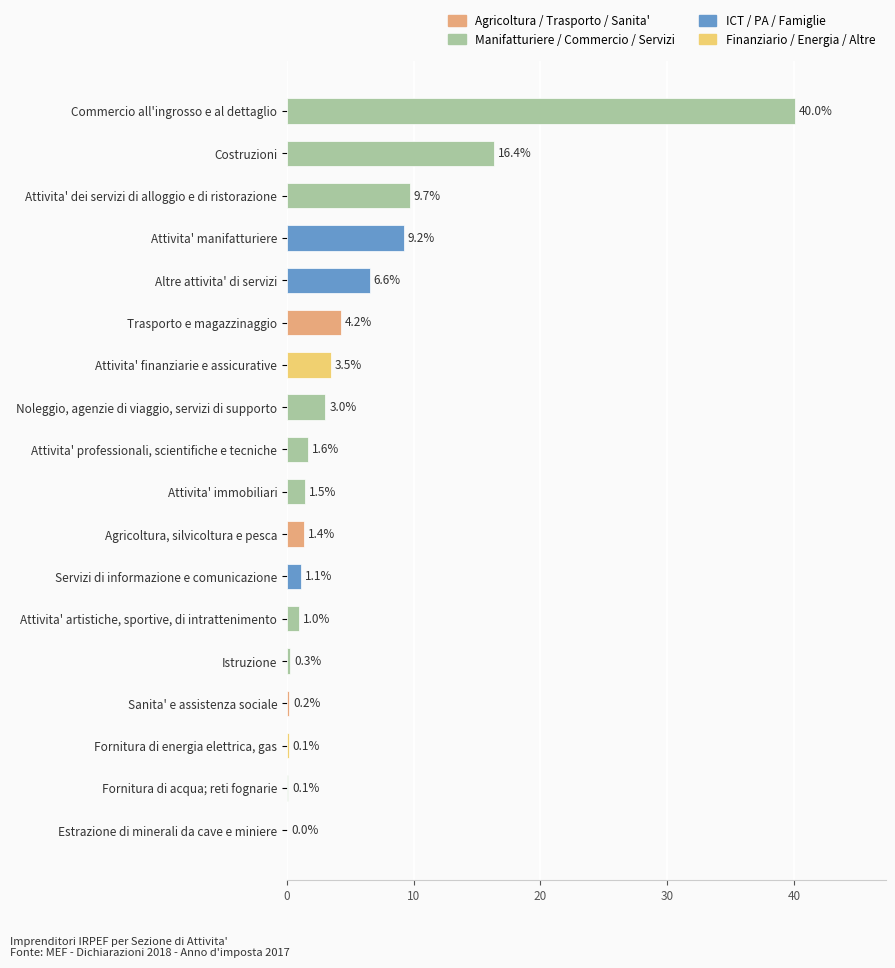

What is the change in value from Servizi di informazione e comunicazione to Trasporto e magazzinaggio?

+3.1